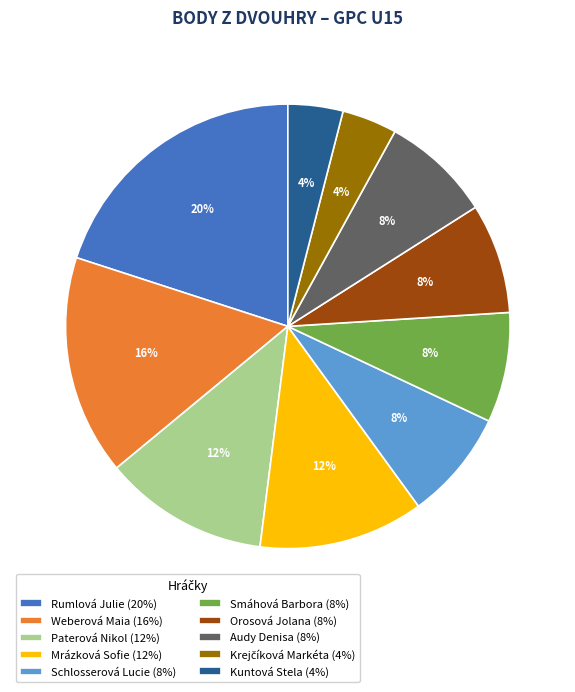

Count the number of slices in the pie.

10